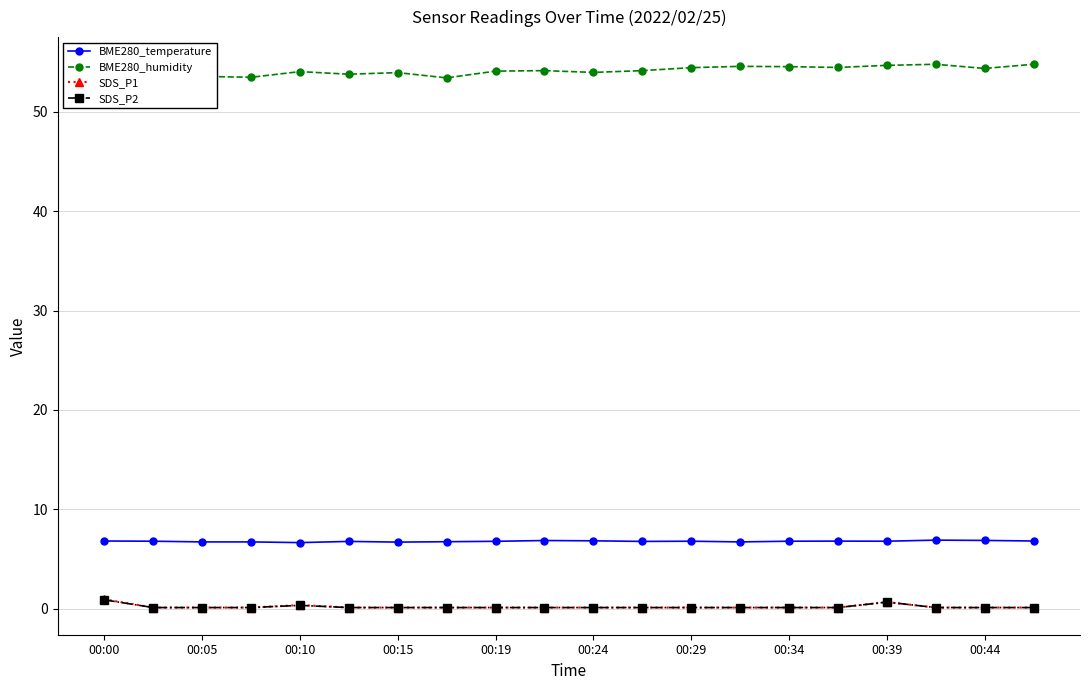

True or false: BME280_temperature has more than 1 interior local peaks.

True